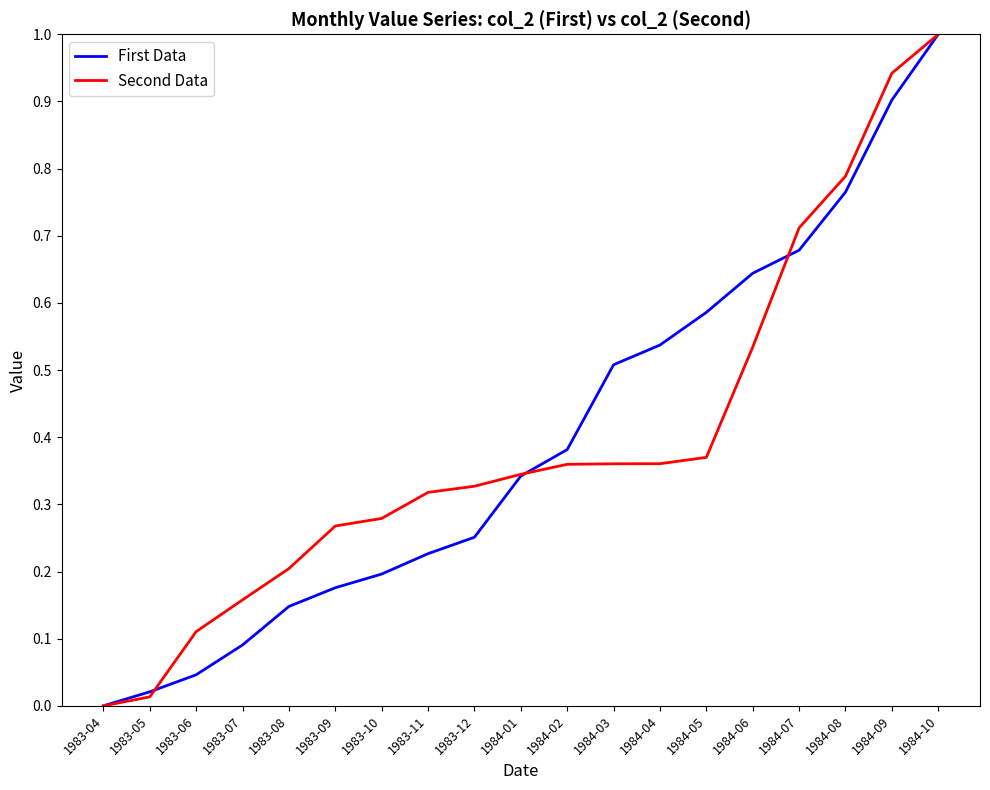

Rank the series at 1984-03 from highest to lowest value.

First Data, Second Data